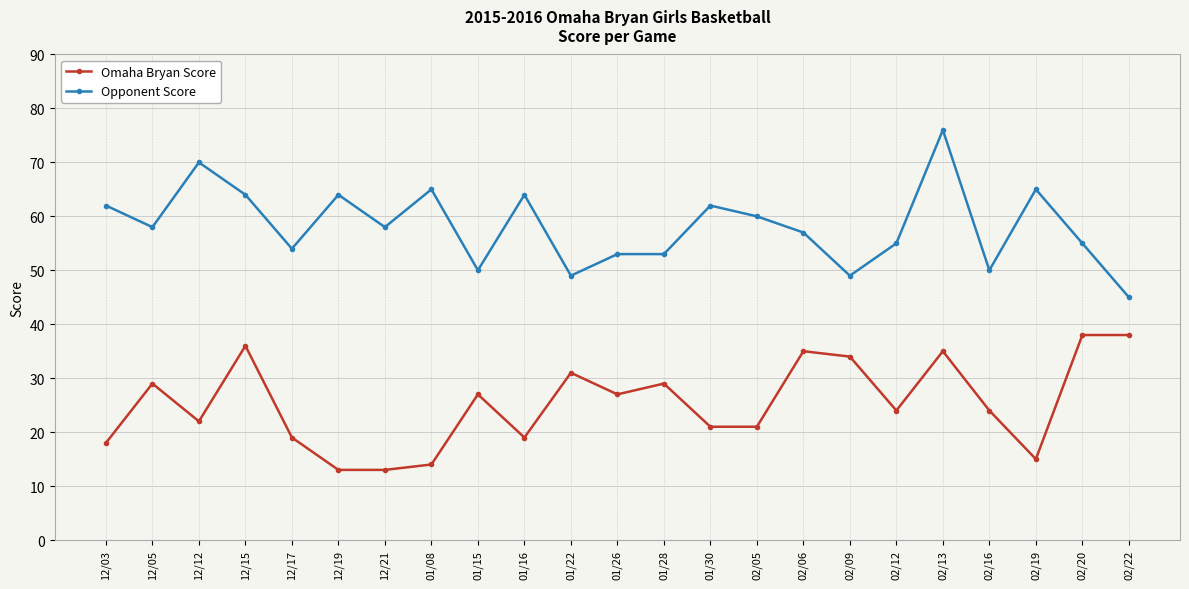

True or false: Omaha Bryan Score and Opponent Score cross at least once.

False